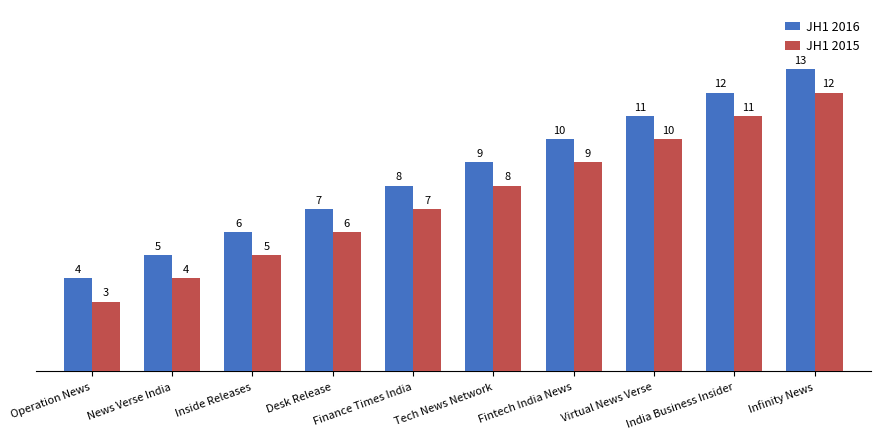

How many JH1 2016 values are between 6 and 11?

6